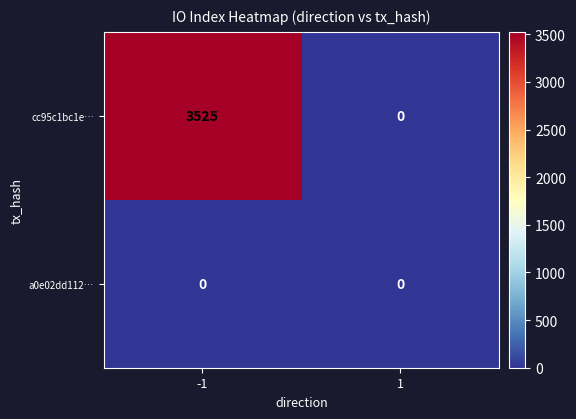

Rank the series by their maximum value, from highest to lowest.

cc95c1bc1e…, a0e02dd112…